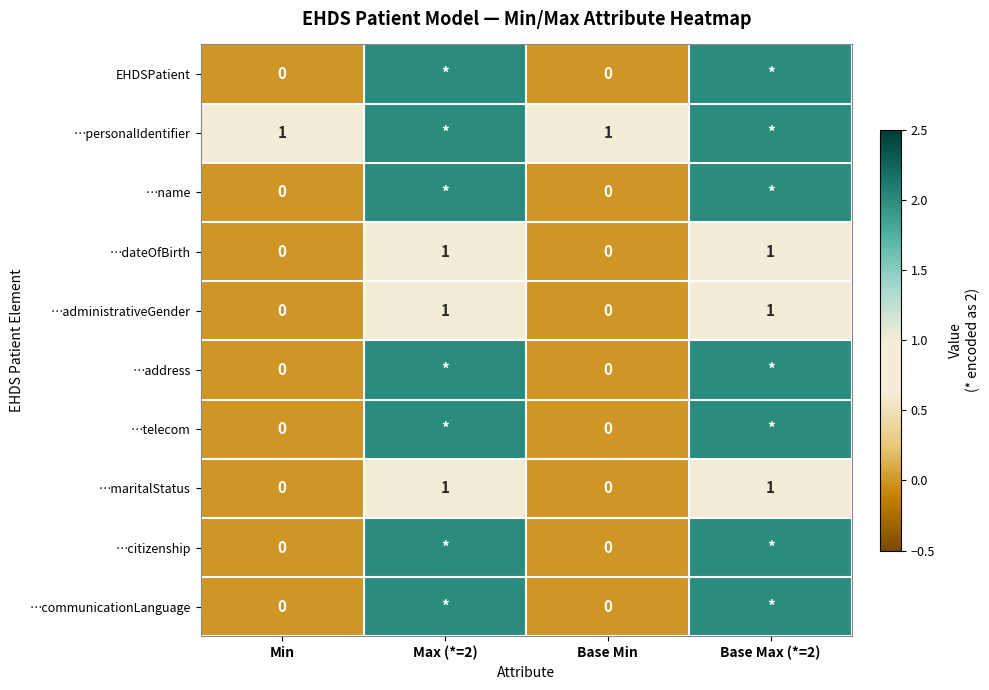

How many …maritalStatus values are between 0 and 1?

4